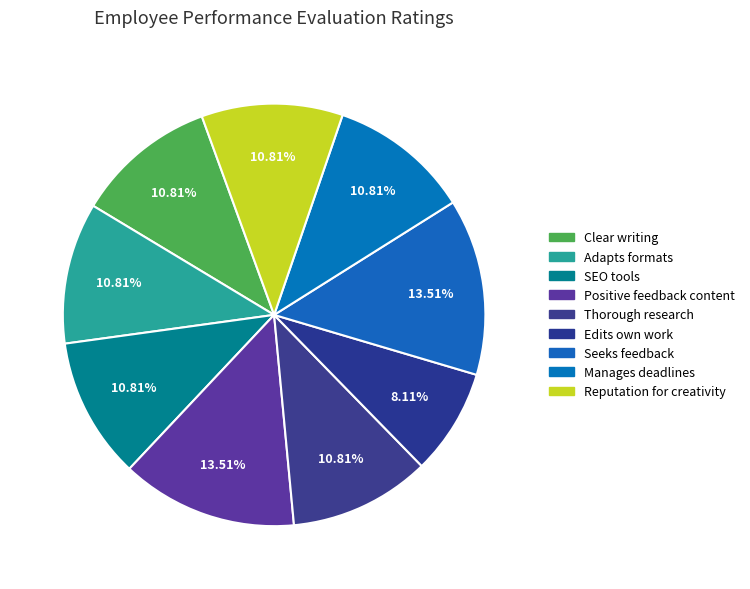

Count the number of slices in the pie.

9